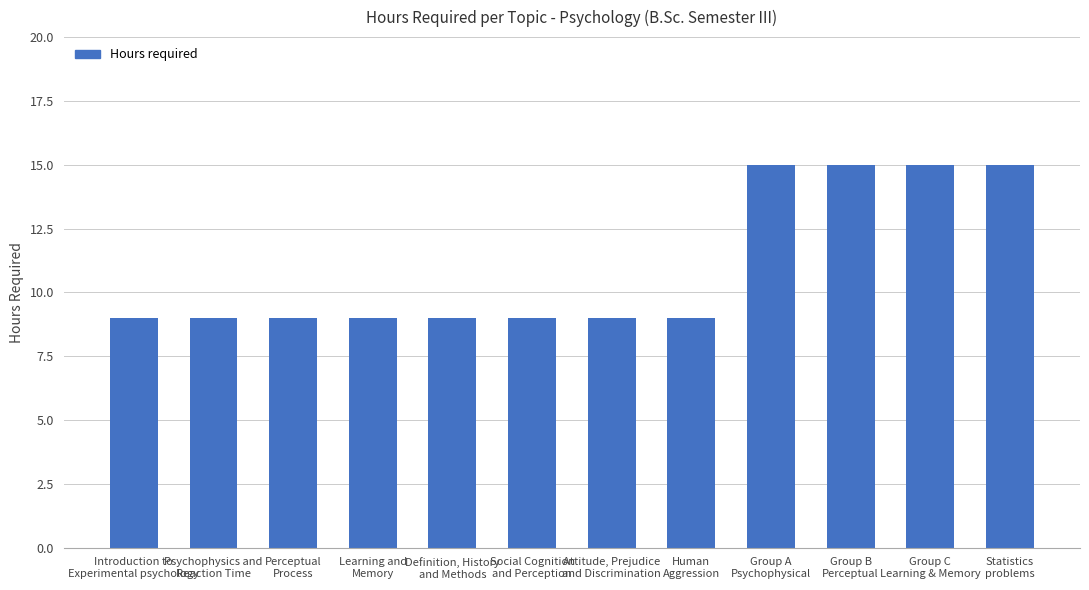

How many bars are there in total?

12